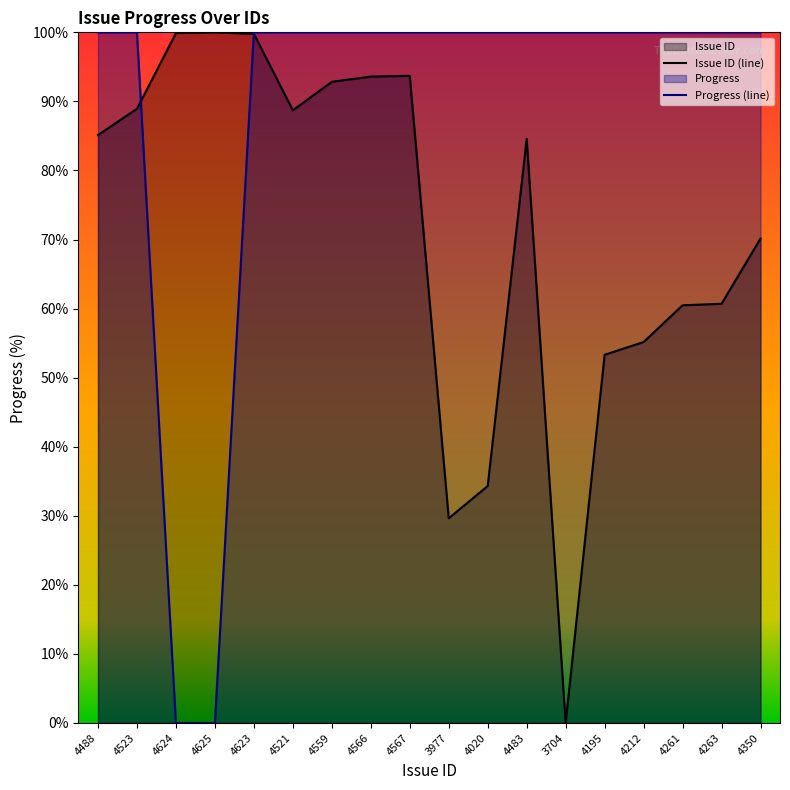

How many data points in Issue ID are less than 85?

9